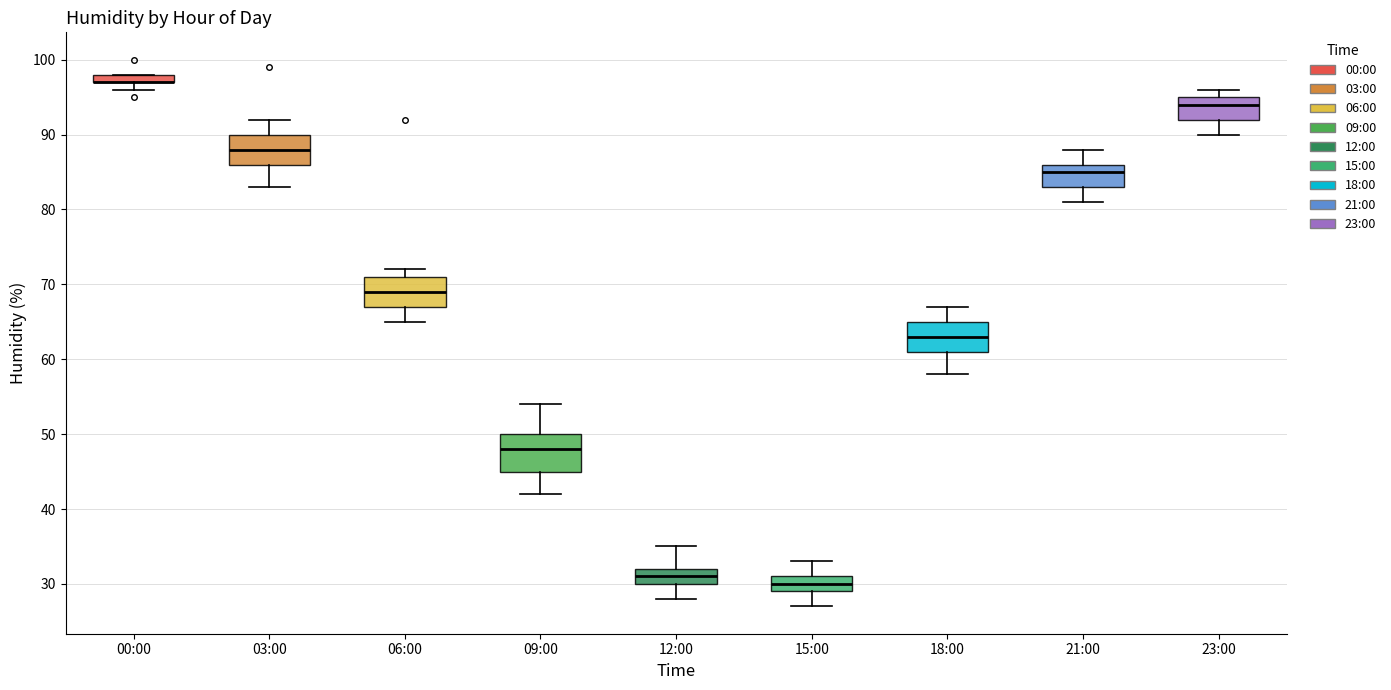

Which box is the tallest, from its lower edge to its upper edge?

09:00